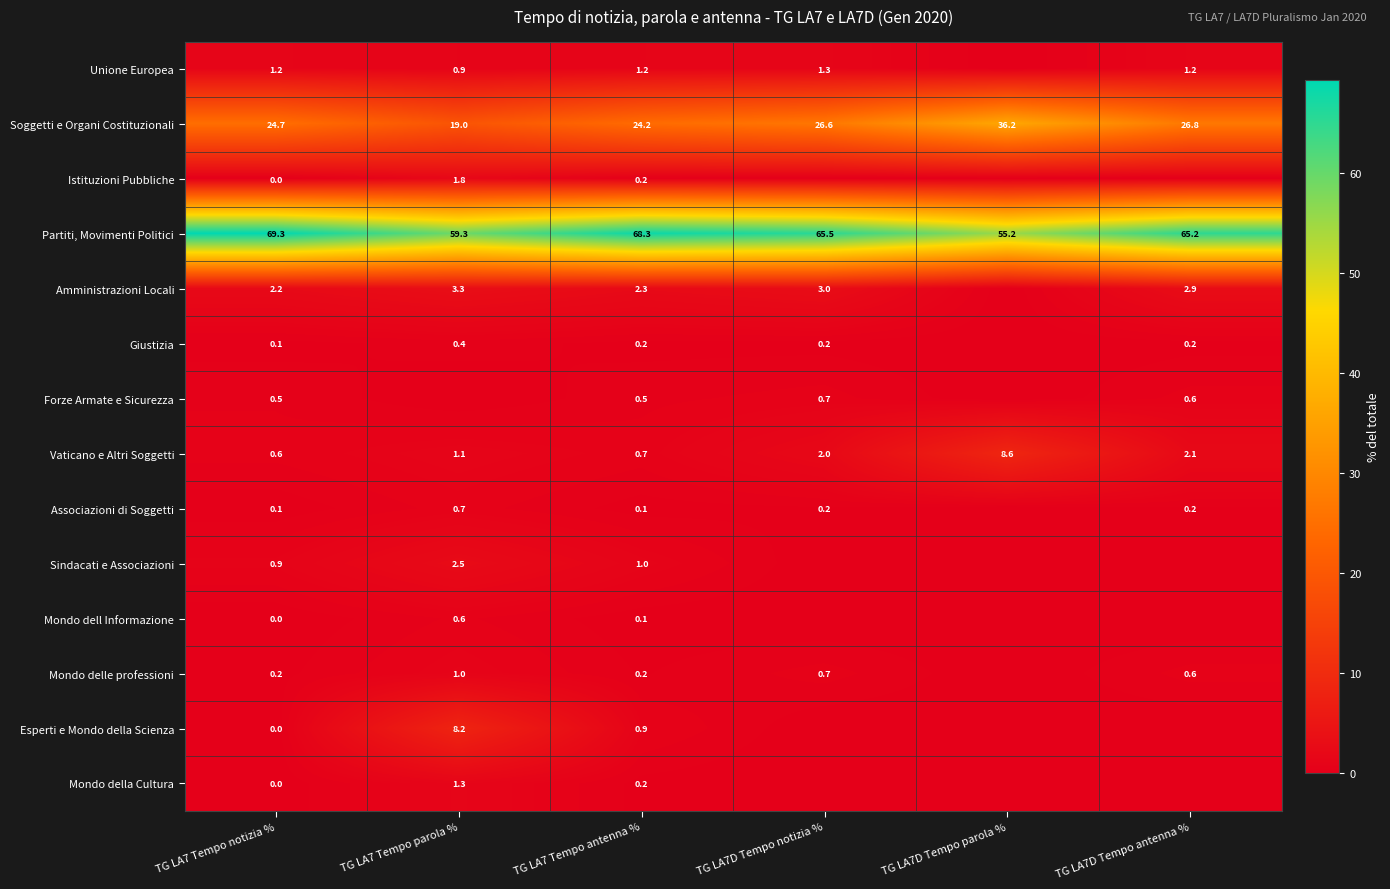

How many distinct data groups are displayed?

14